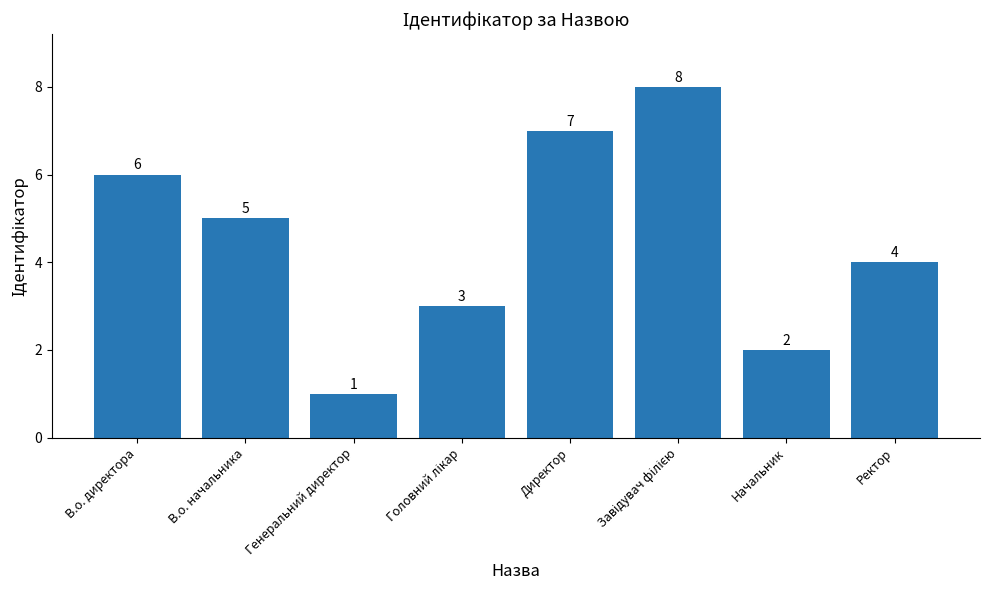

What is the change in value from В.о. директора to В.о. начальника?

-1